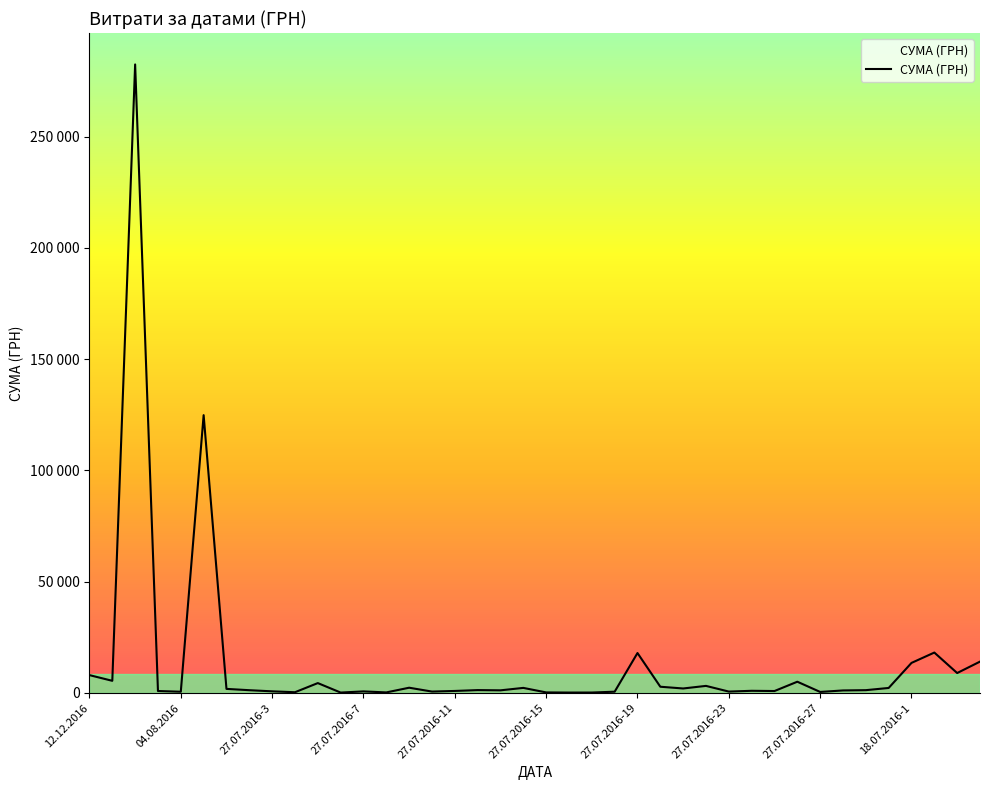

How many interior local valleys (lower than both neighbors) does the data have?

13